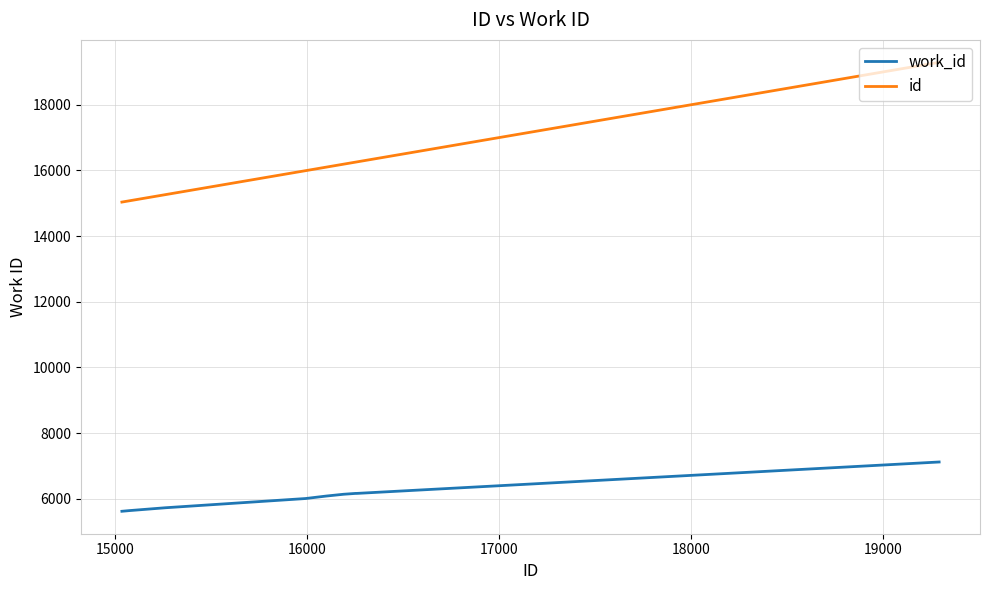

Which series has the largest range (max minus min)?

id